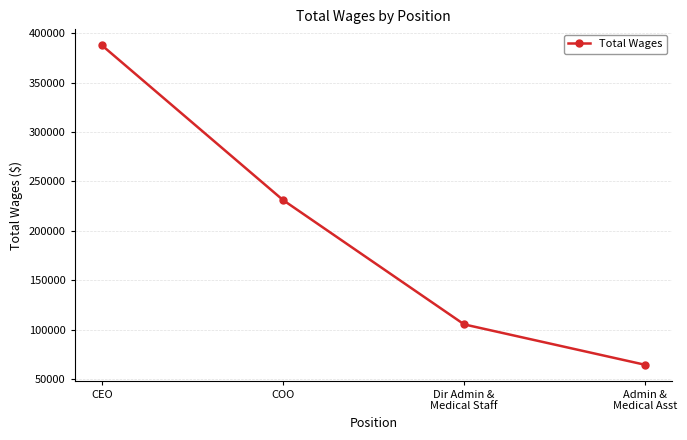

The chart shows a value of 577989 at CEO. True or false?

False